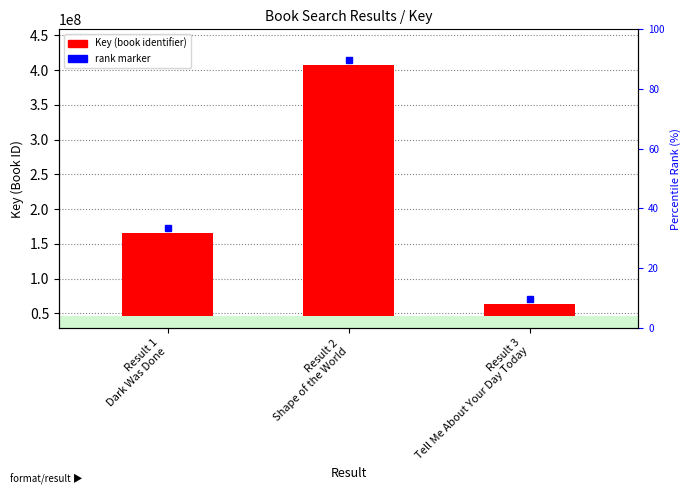

The value at Result 2
Shape of the World is 361054169.7. True or false?

True